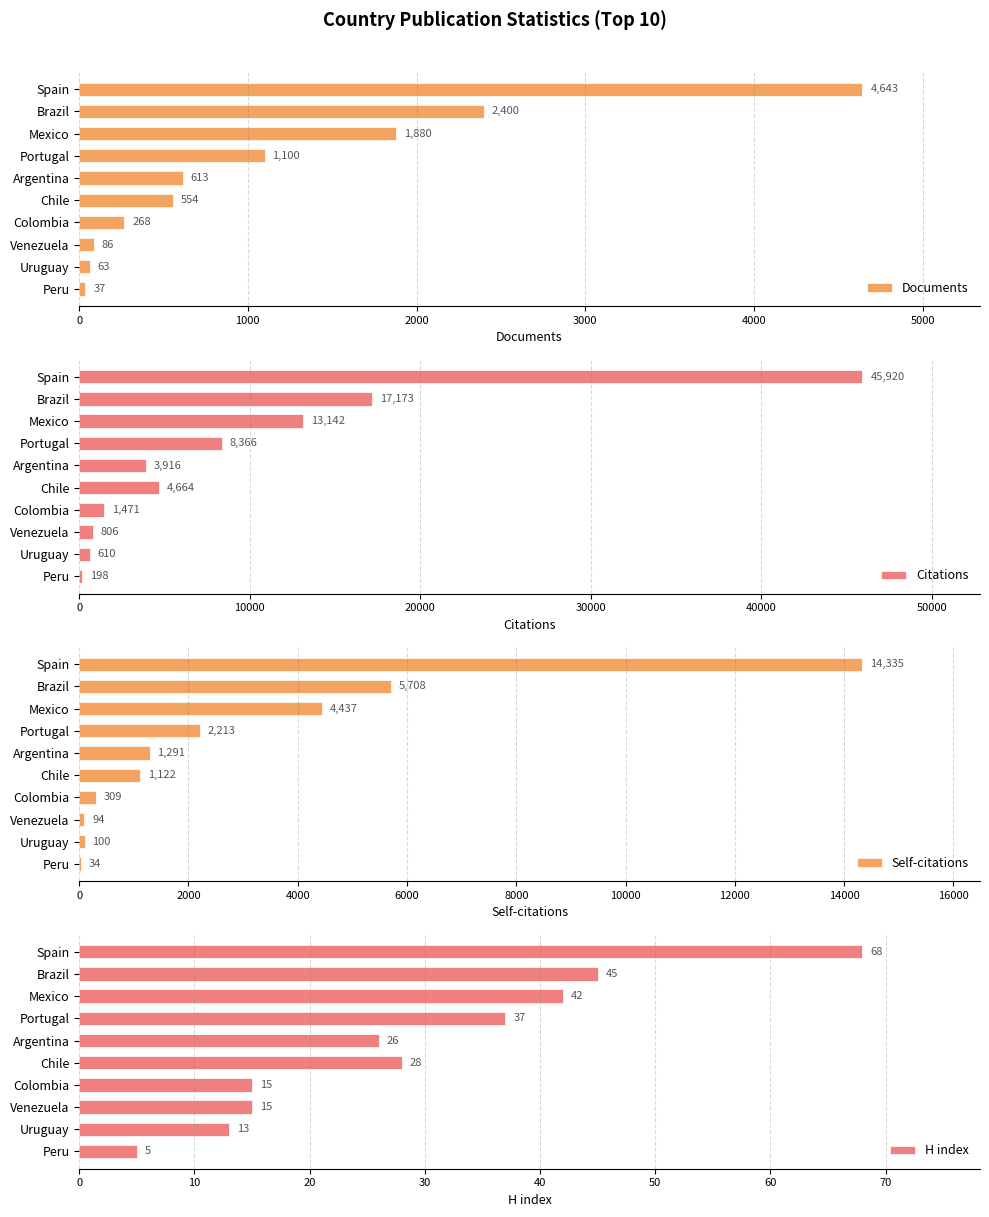

What is the difference between the maximum and minimum values in the H index series?

63